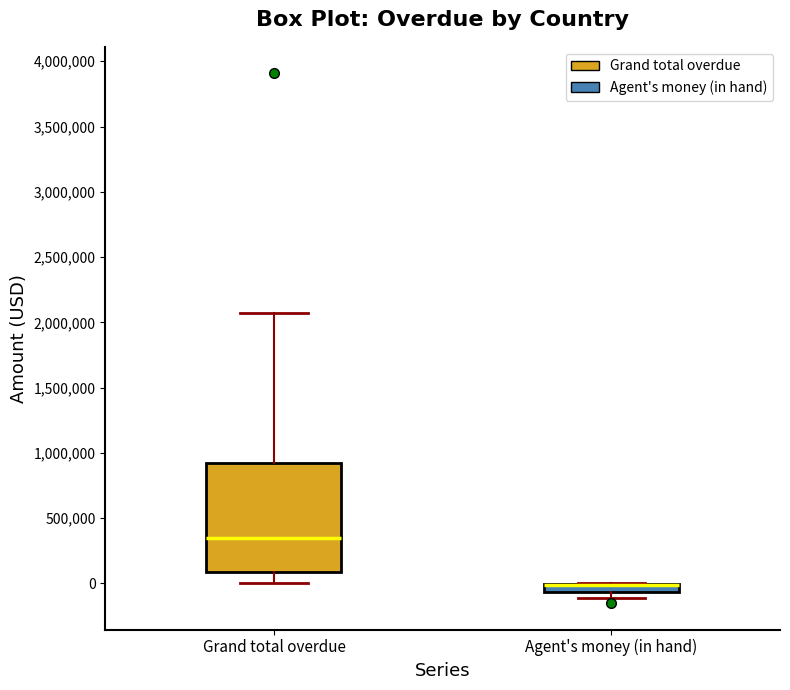

Comparing the boxes themselves (not the whiskers), which one is the tallest?

Grand total overdue